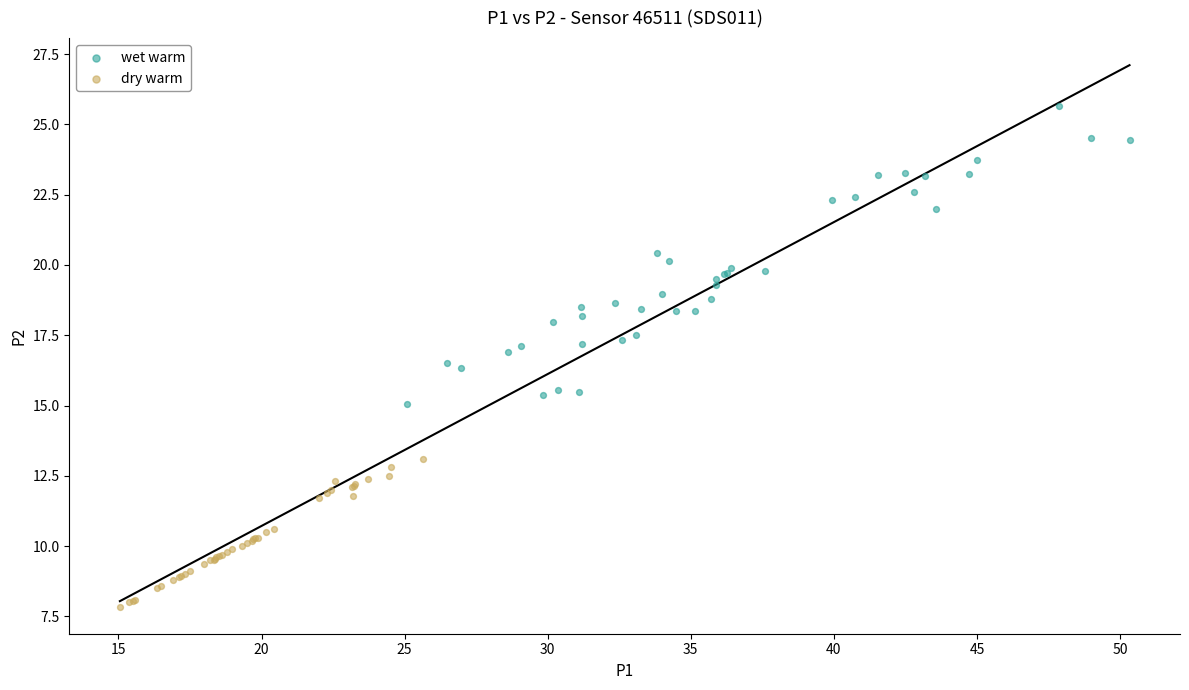

Which series contains the lowest Y value?

dry warm